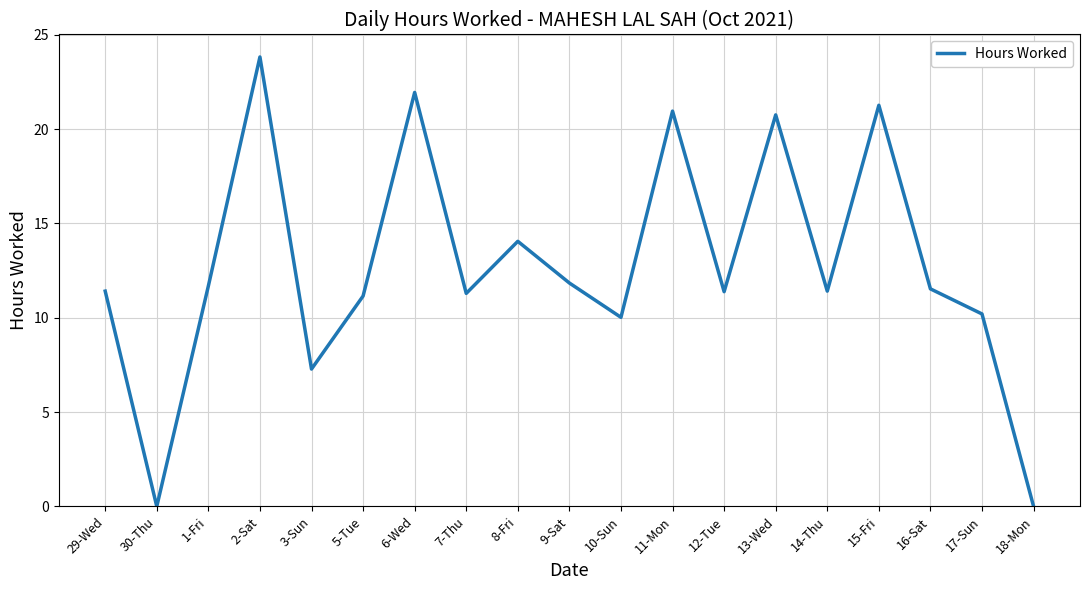

At which category does the data reach its first local peak?

2-Sat